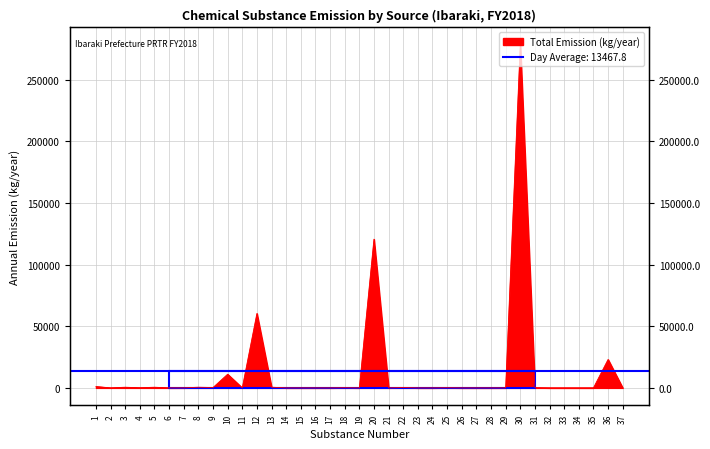

How many points are lower than both their immediate neighbors (excluding endpoints)?

9